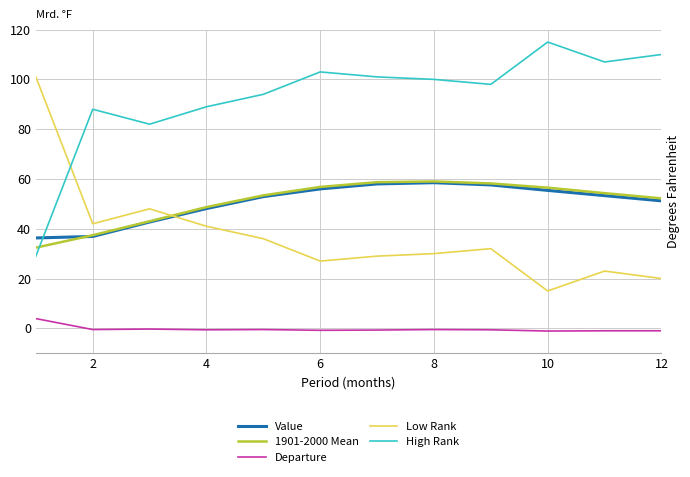

After their last crossing, which series has the higher values: Low Rank or 1901-2000 Mean?

1901-2000 Mean